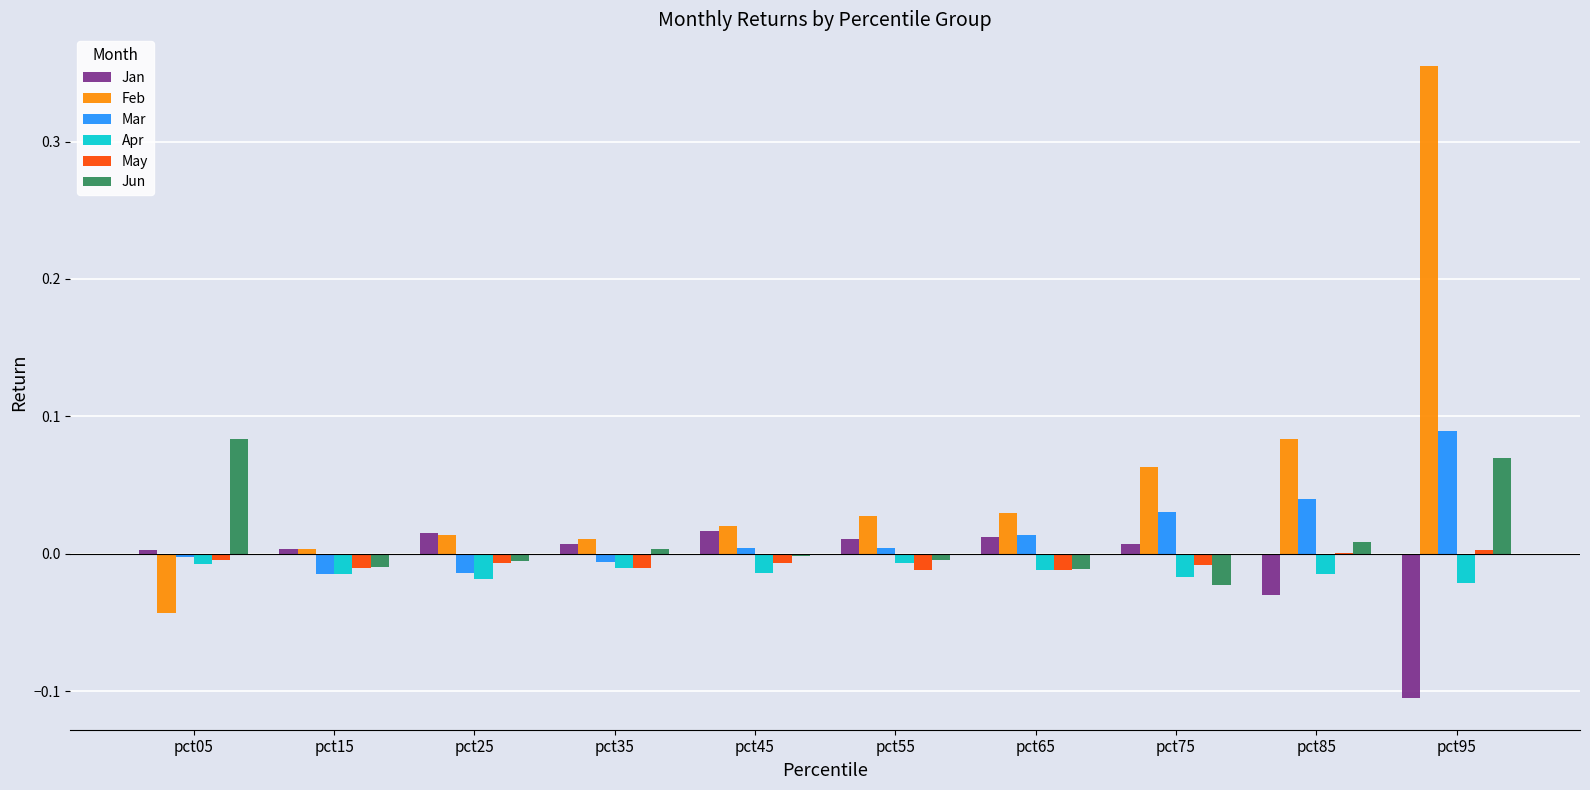

How many groups of bars are there?

10